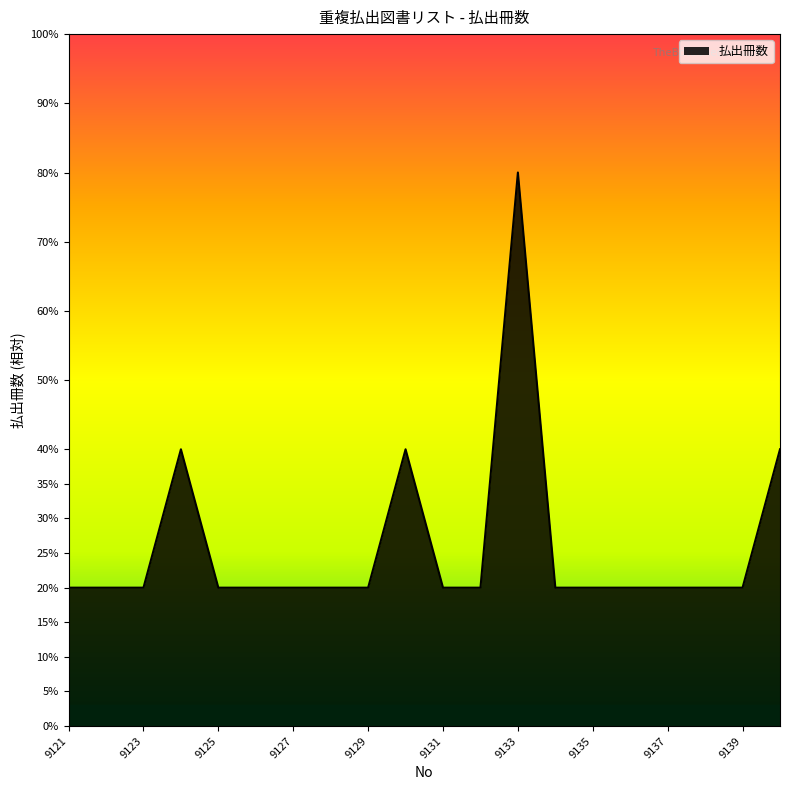

What is the sum of all values?

26